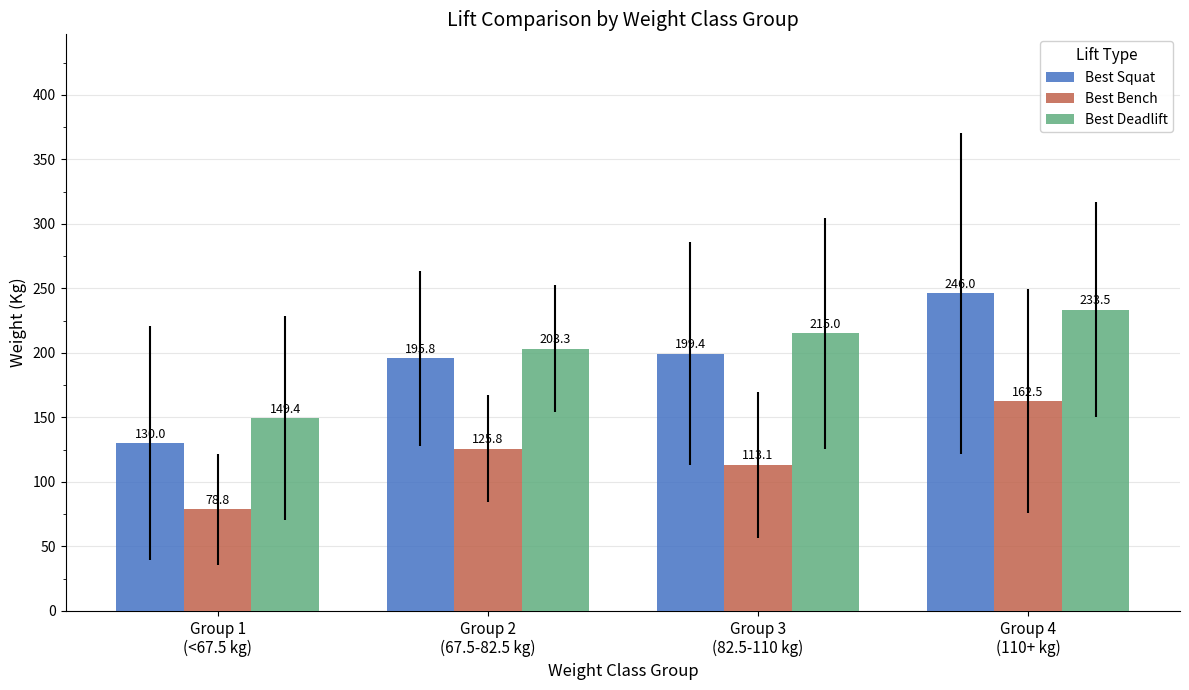

Rank the series by their maximum value, from lowest to highest.

Best Bench, Best Deadlift, Best Squat